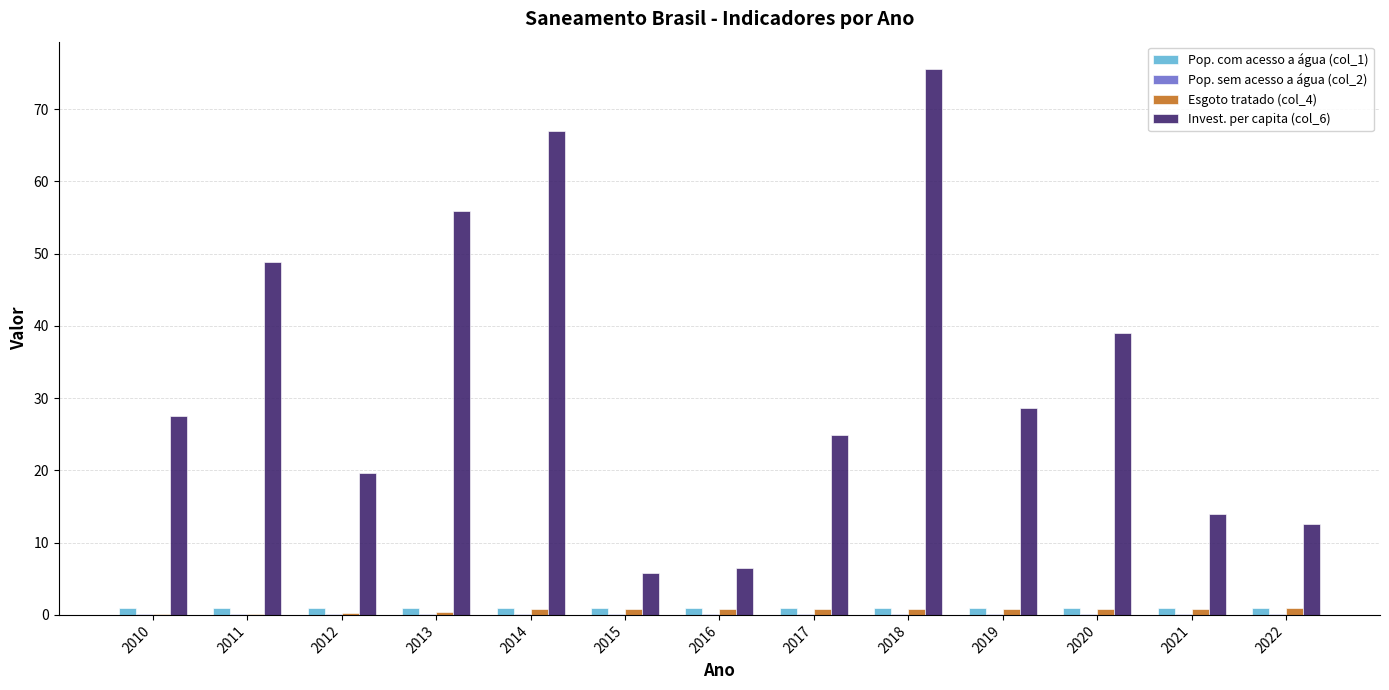

Which series has the largest total across all categories?

Invest. per capita (col_6)